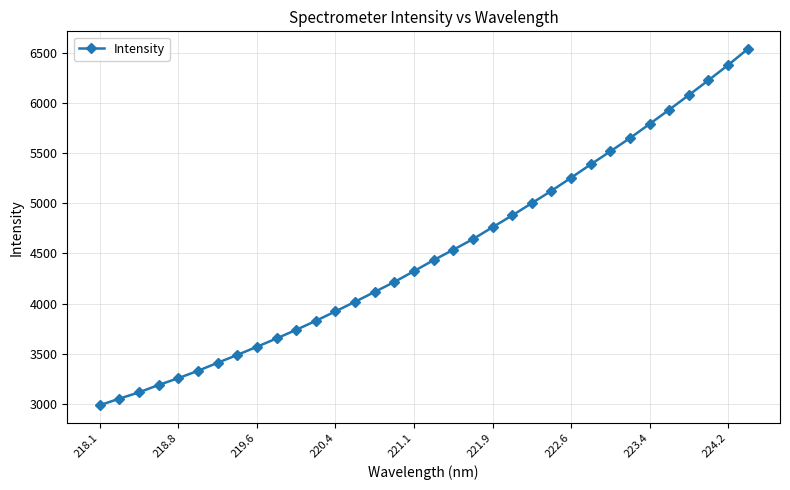

What is the value of the 2nd point from the left?

3051.8